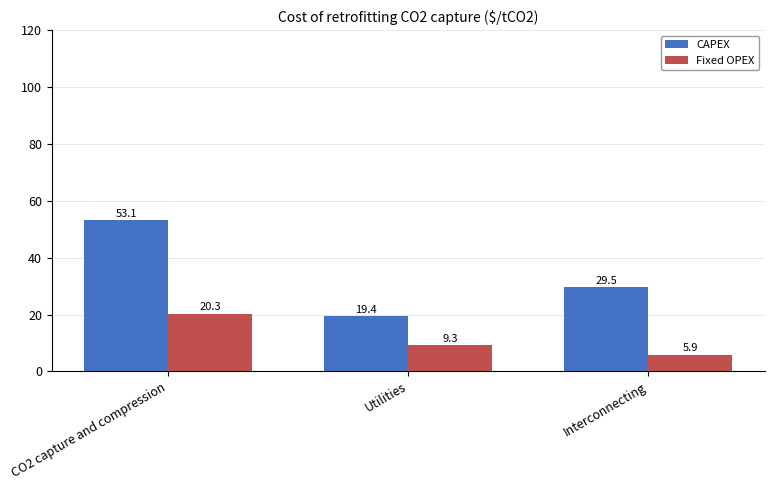

What is the sum of all CAPEX values?

102.0